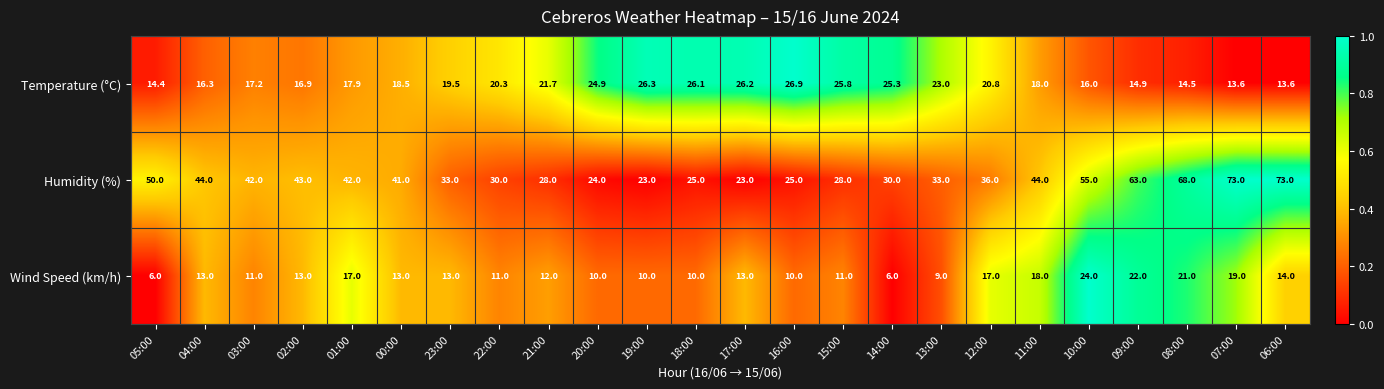

What is the approximate value of Wind Speed (km/h) at 23:00?

13.0